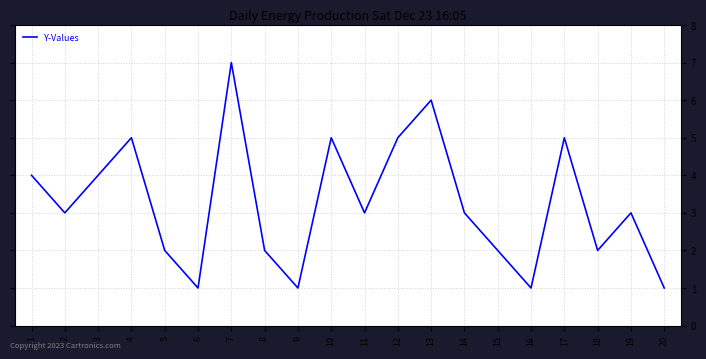

What is the difference between the values at 8 and 12?

3